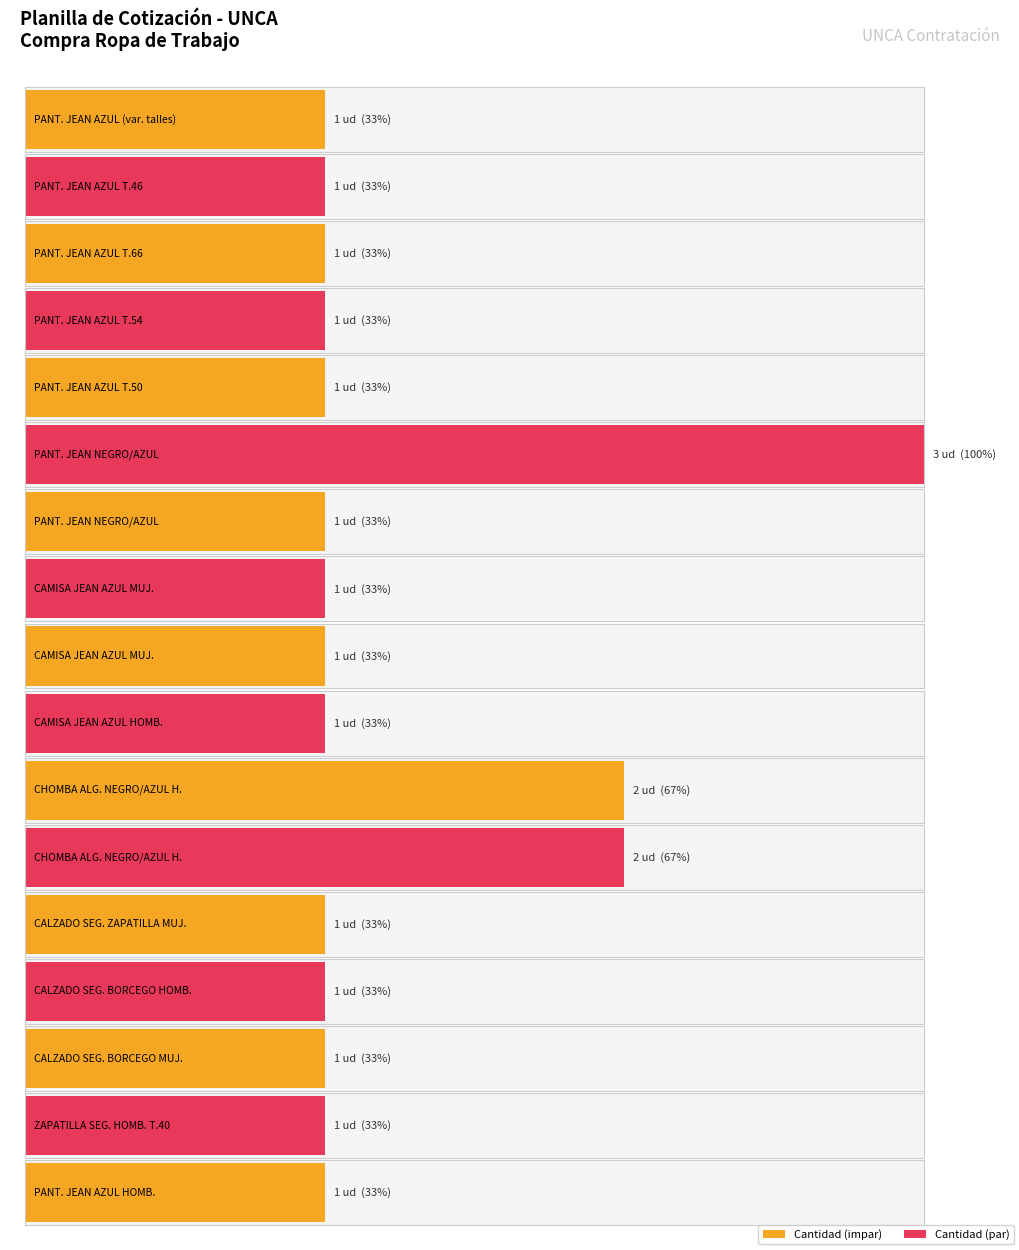

What is the average value?

1